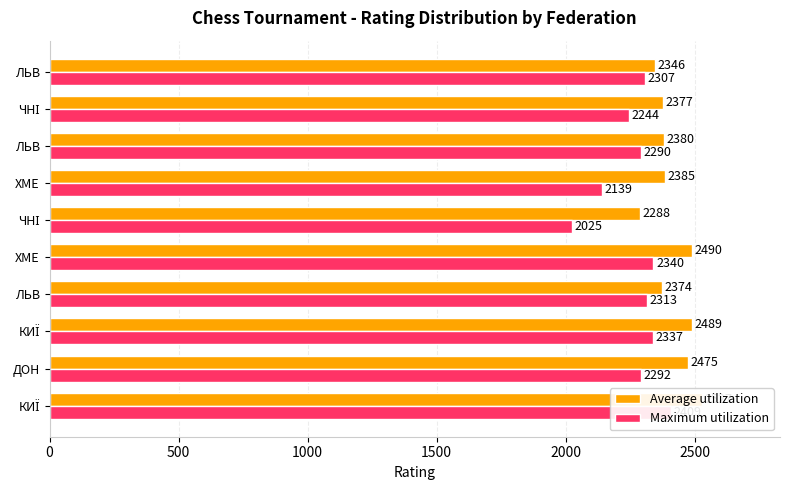

True or false: Average utilization has a value of 2346 at ЛЬВ.

True